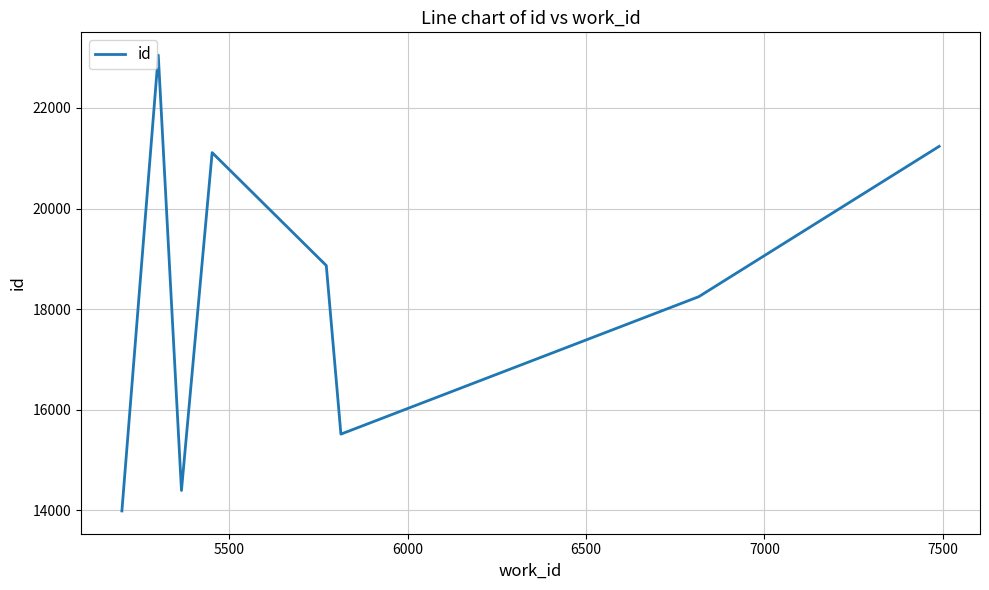

What is the sum of all values?

146417